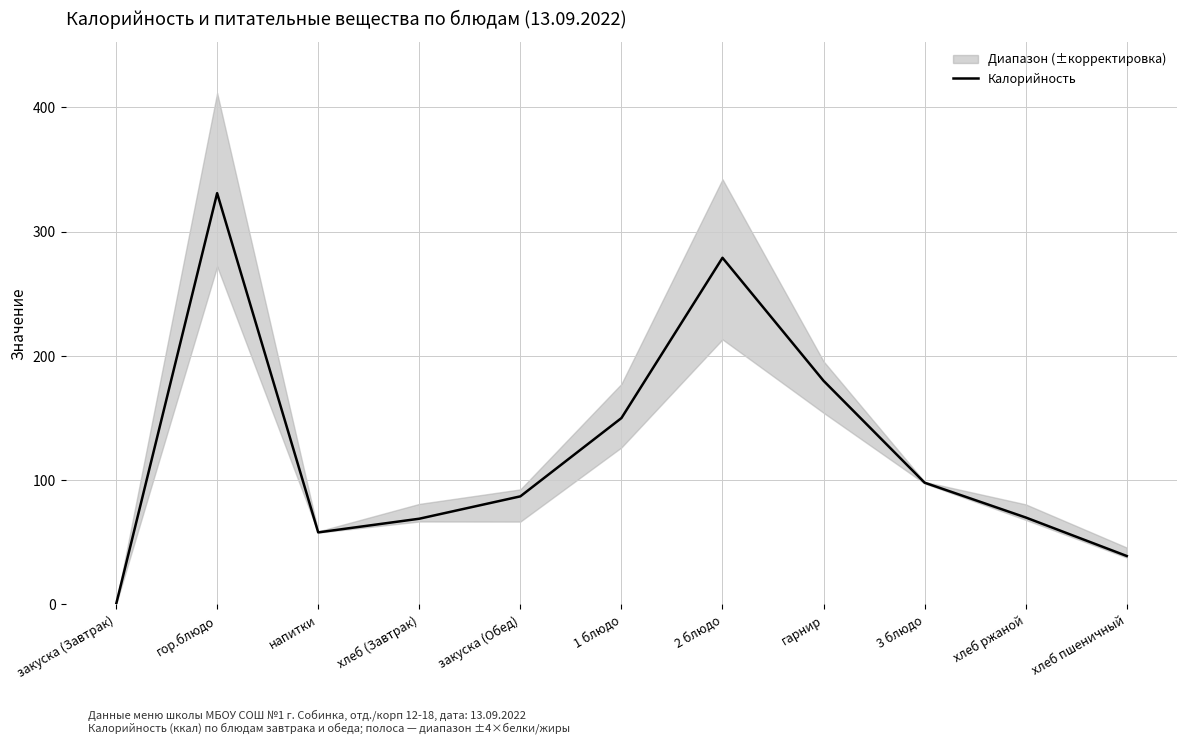

Reading left to right, extract all data points from this chart.

0	331	58	69	87	150	279	180	98	70	39